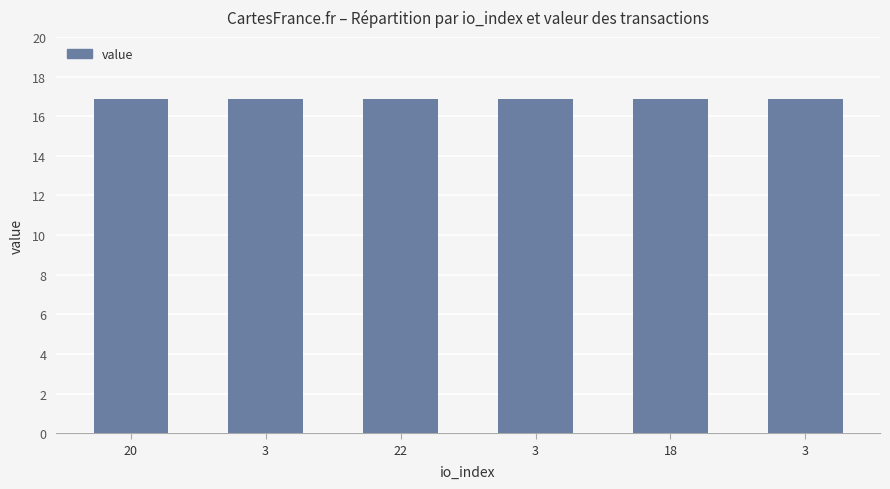

What is the approximate value at 22?

16.9